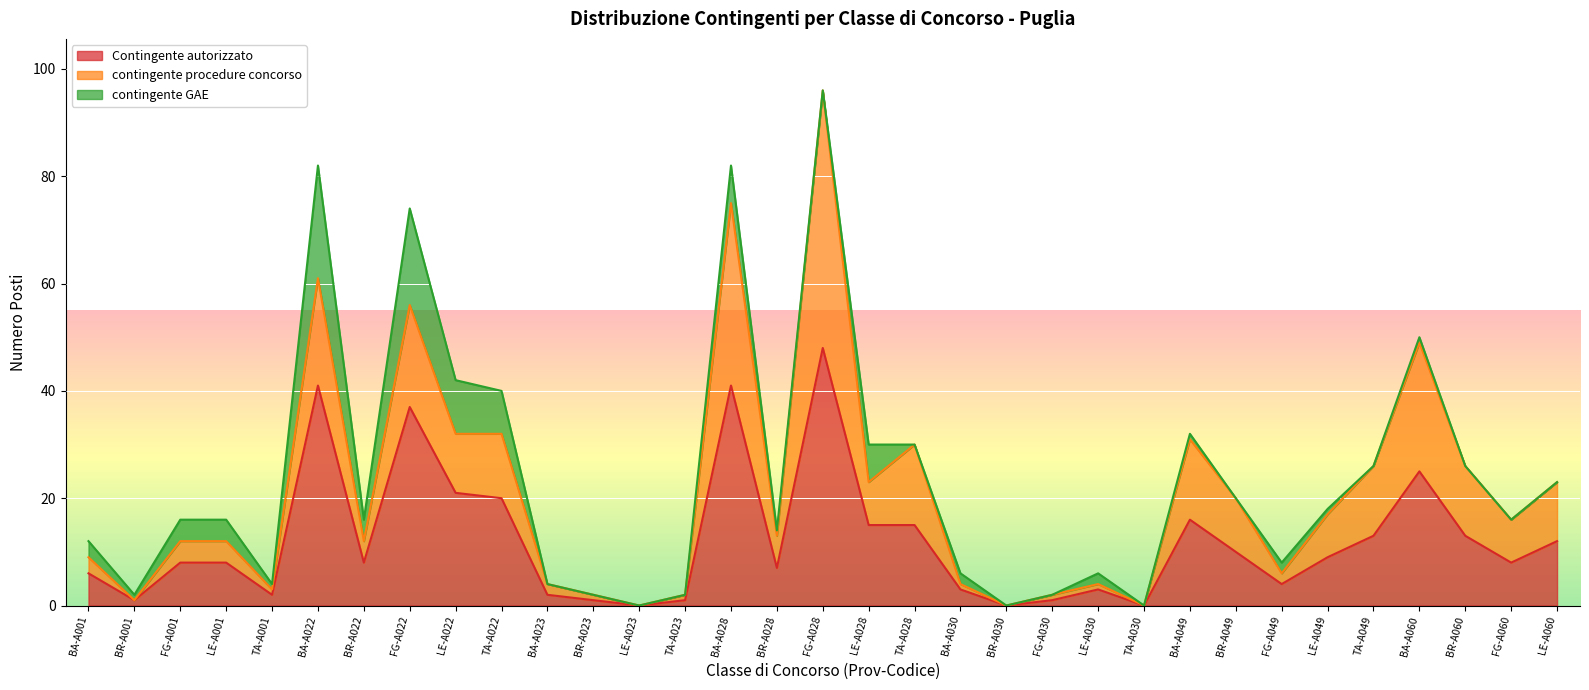

In contingente procedure concorso, how many points are lower than both neighbors (excluding endpoints)?

11